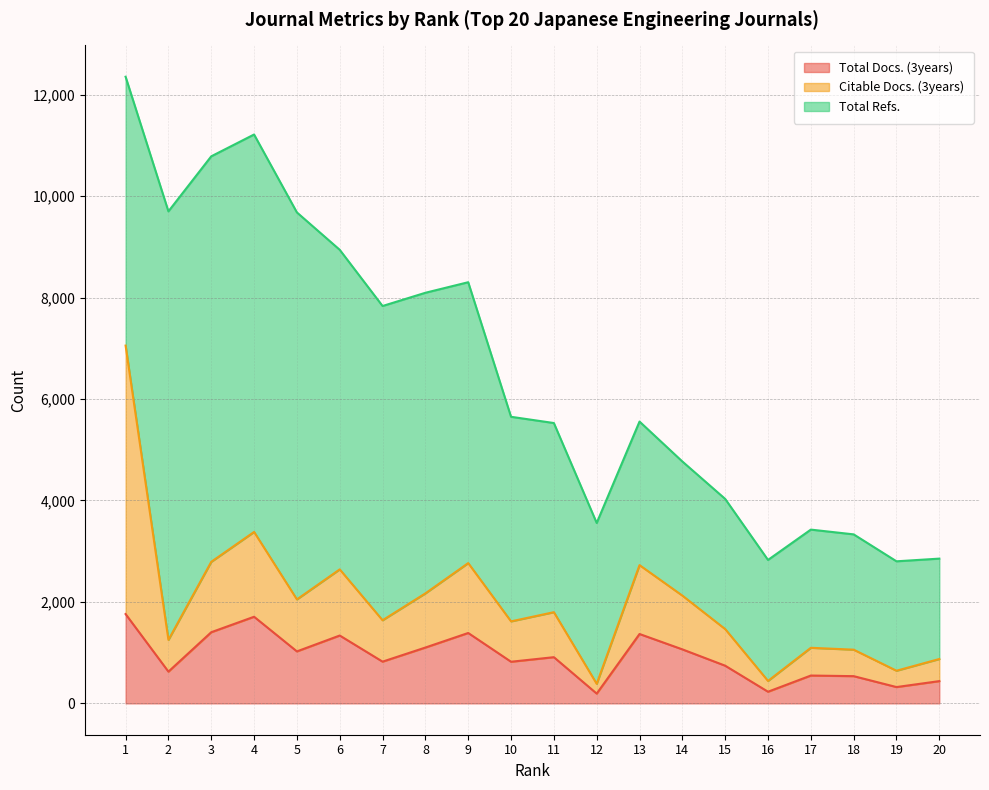

True or false: Total Refs. and Total Docs. (3years) intersect in this chart.

False